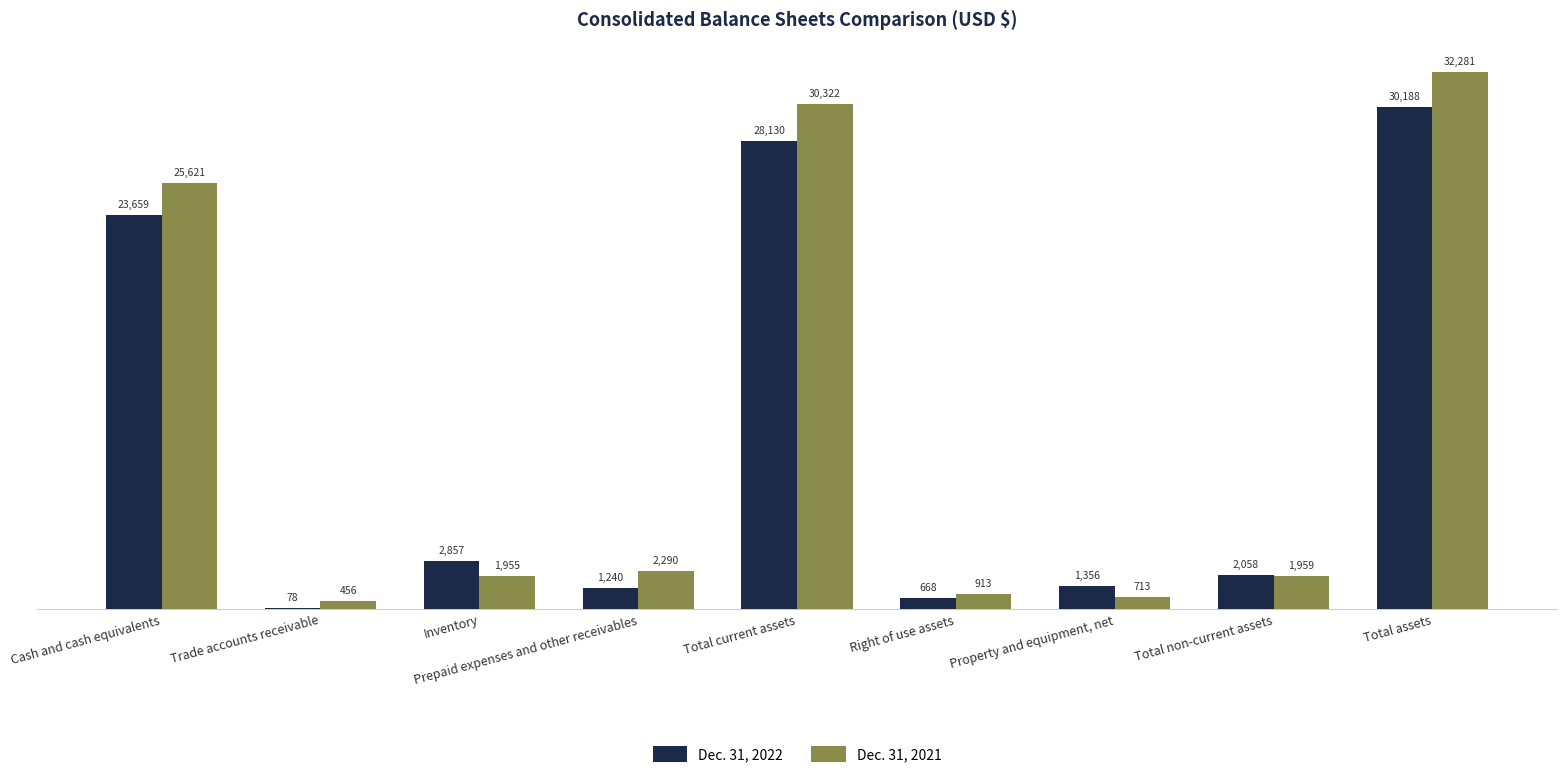

The value of Dec. 31, 2021 at Inventory is 3311. True or false?

False